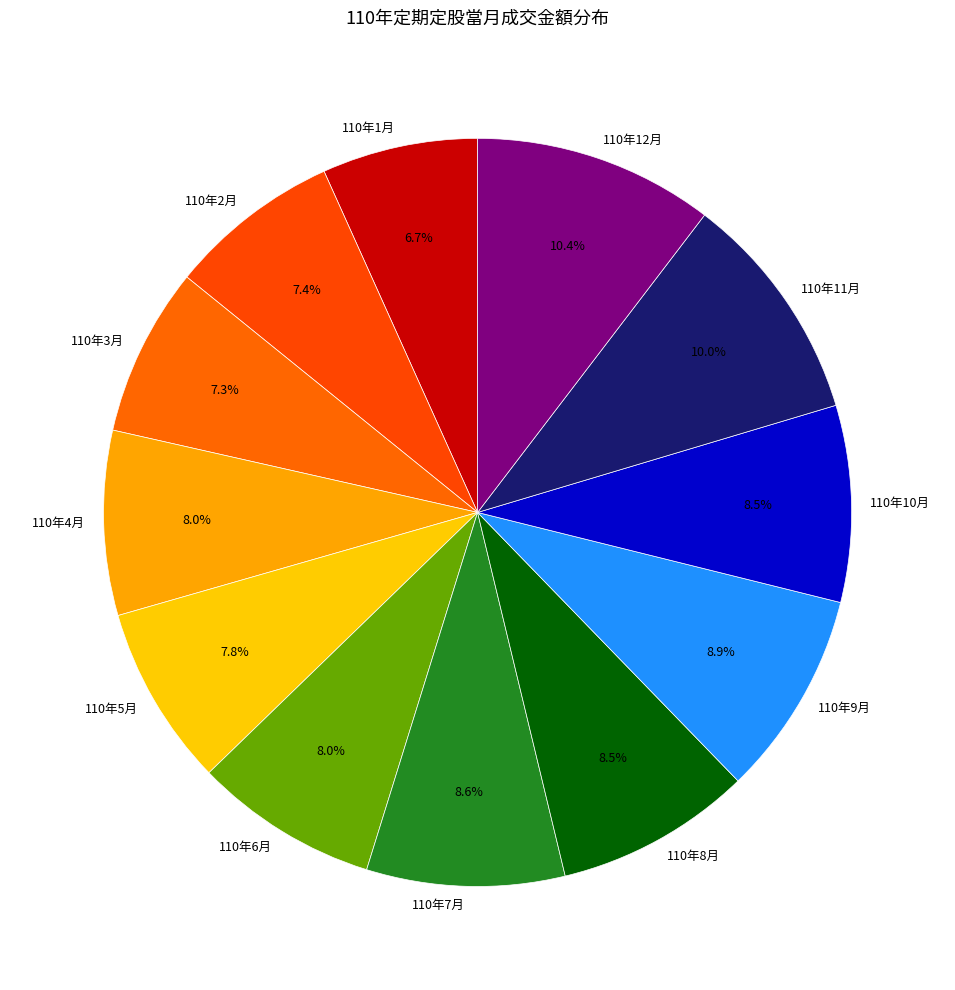

What percentage do 110年1月 and 110年12月 together represent?

17.1%